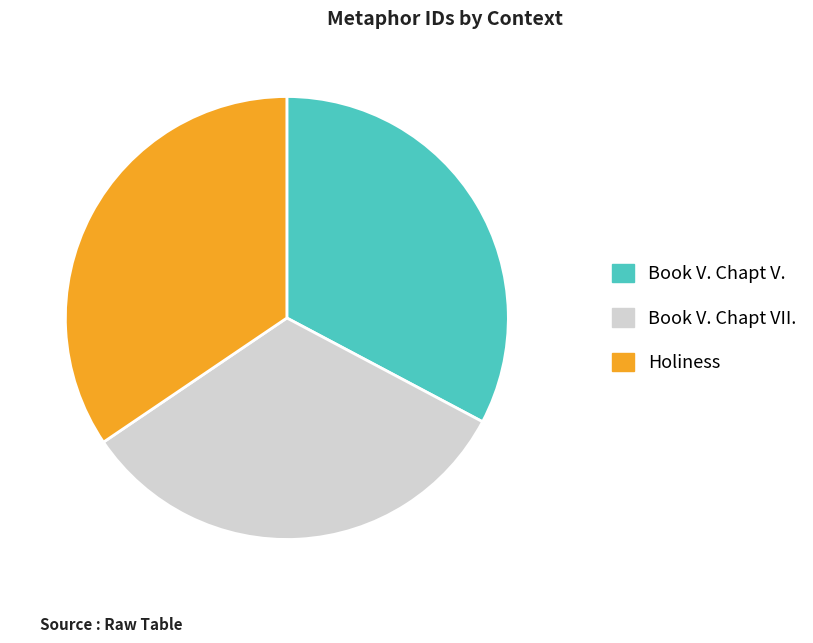

Which has a higher value, Book V. Chapt VII. or Holiness?

Holiness